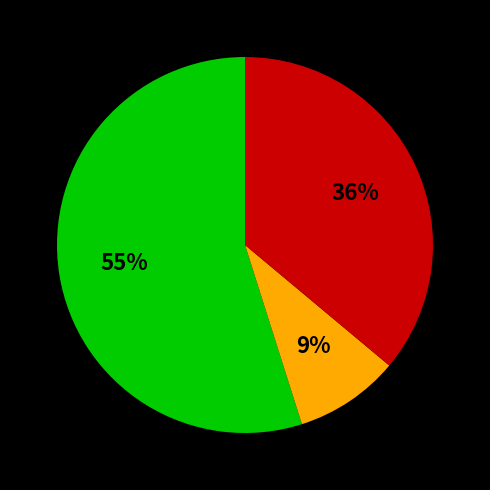

Is there a majority slice in this chart?

Yes